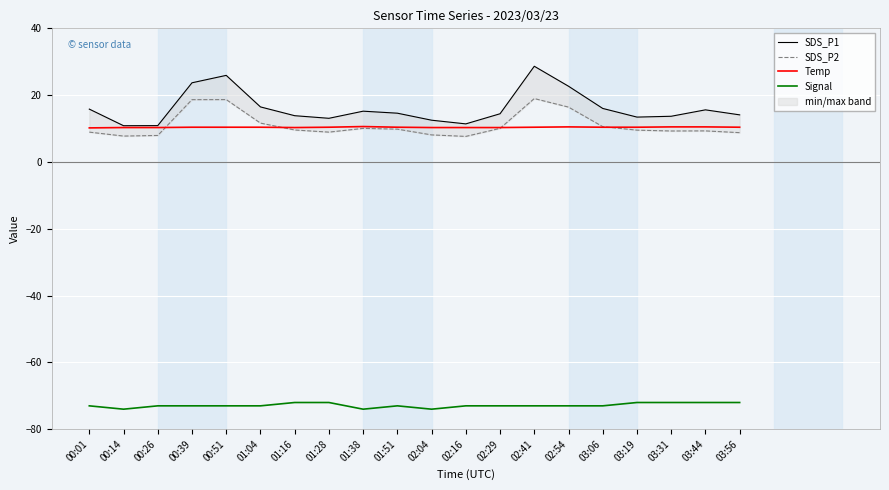

Reading left to right, list all the values displayed in this chart.

SDS_P1: 00:01=15.8	00:14=10.8	00:26=10.9	00:39=23.7	00:51=25.9	01:04=16.5	01:16=13.8	01:28=13.1	01:38=15.2	01:51=14.6	02:04=12.5	02:16=11.4	02:29=14.4	02:41=28.6	02:54=22.7	03:06=16.0	03:19=13.4	03:31=13.7	03:44=15.6	03:56=14.1
SDS_P2: 00:01=8.9	00:14=7.8	00:26=7.9	00:39=18.6	00:51=18.7	01:04=11.6	01:16=9.6	01:28=8.9	01:38=10.1	01:51=9.8	02:04=8.1	02:16=7.7	02:29=10.1	02:41=19.0	02:54=16.4	03:06=10.6	03:19=9.5	03:31=9.3	03:44=9.3	03:56=8.8
Temp: 00:01=10.2	00:14=10.3	00:26=10.3	00:39=10.4	00:51=10.4	01:04=10.4	01:16=10.3	01:28=10.4	01:38=10.6	01:51=10.4	02:04=10.3	02:16=10.3	02:29=10.3	02:41=10.4	02:54=10.5	03:06=10.4	03:19=10.4	03:31=10.5	03:44=10.5	03:56=10.4
Signal: 00:01=-73.0	00:14=-74.0	00:26=-73.0	00:39=-73.0	00:51=-73.0	01:04=-73.0	01:16=-72.0	01:28=-72.0	01:38=-74.0	01:51=-73.0	02:04=-74.0	02:16=-73.0	02:29=-73.0	02:41=-73.0	02:54=-73.0	03:06=-73.0	03:19=-72.0	03:31=-72.0	03:44=-72.0	03:56=-72.0